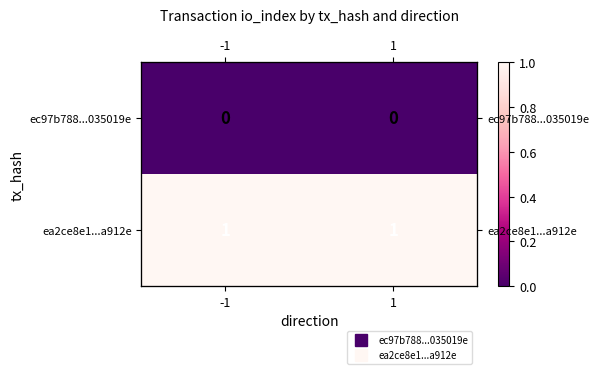

Rank the categories by ea2ce8e1...a912e value from lowest to highest.

-1, 1